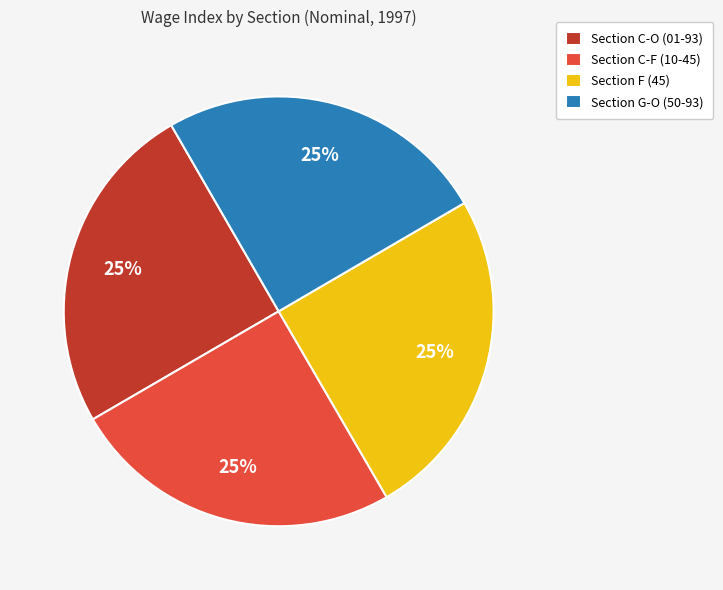

What is the ratio of the value at Section C-F (10-45) to the value at Section G-O (50-93)?

1.0